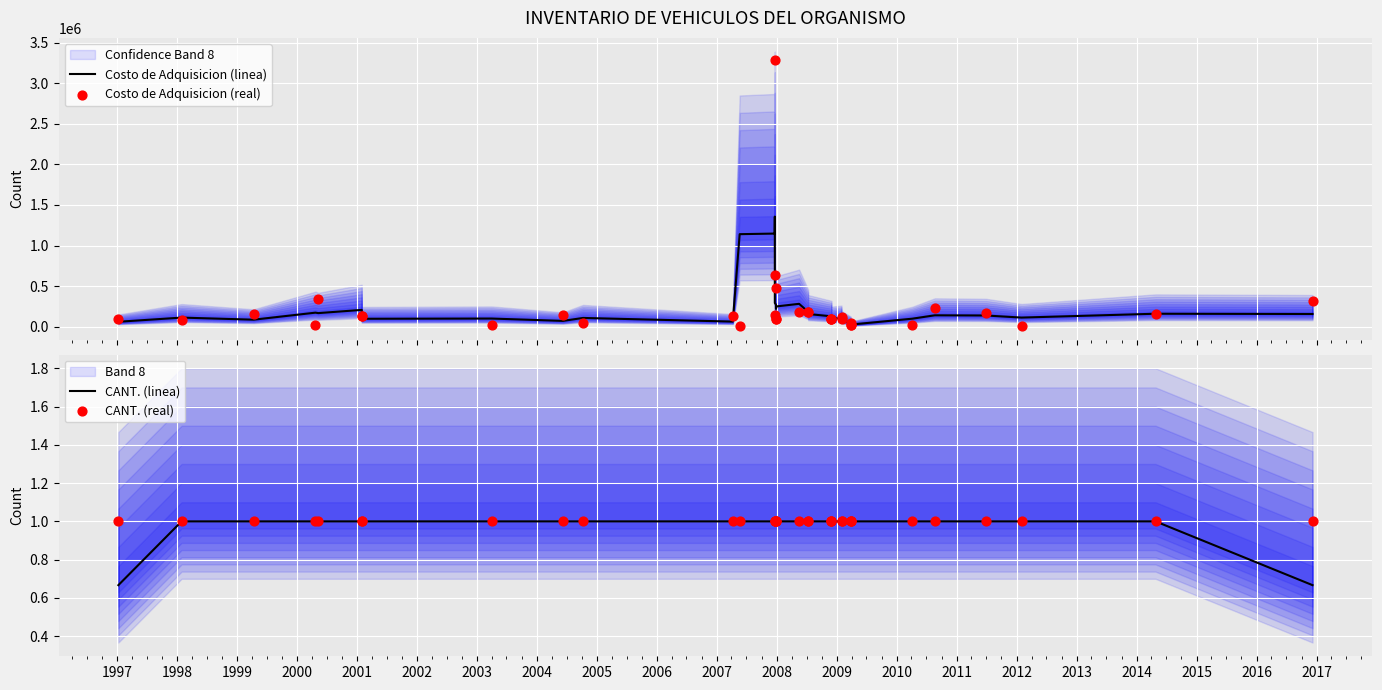

Which series contains the highest Y value?

Costo de Adquisicion (real)